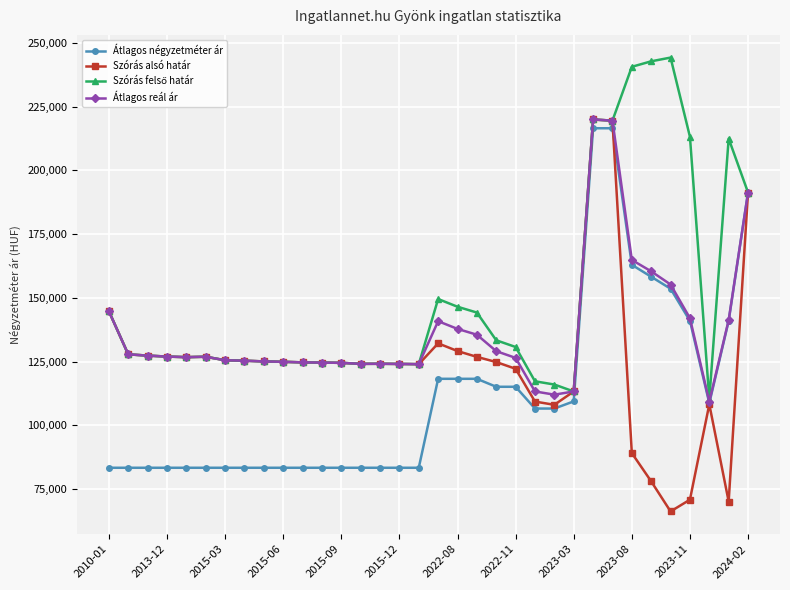

What is the smallest value displayed?

66201